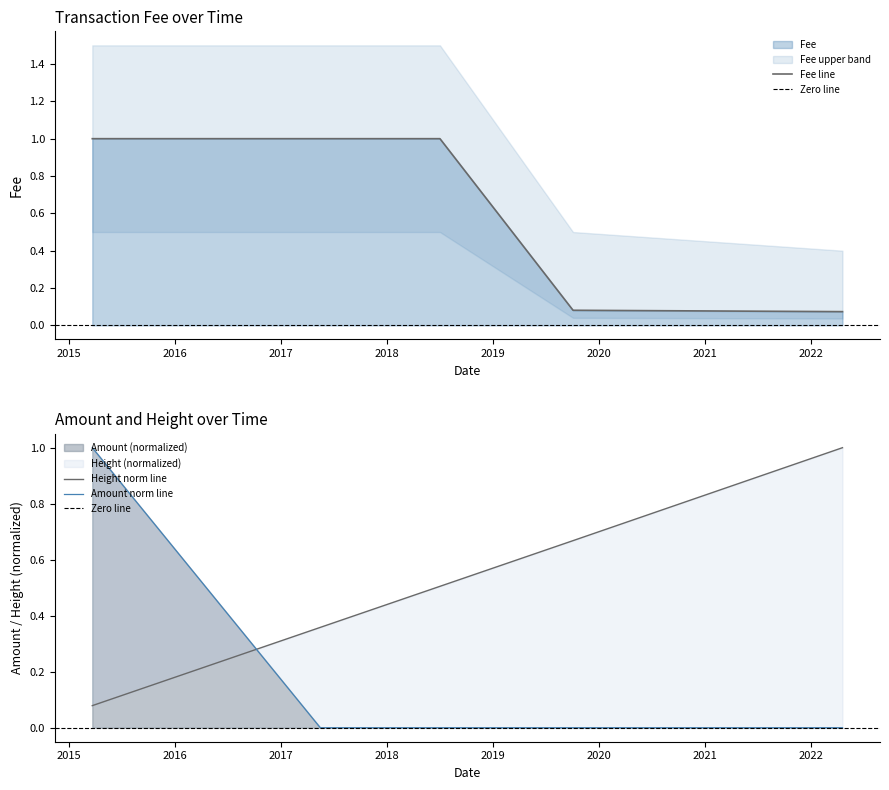

Is the value of Fee at 2017-05-15 18:40:54 greater than the value of Amount at 2018-07-02 11:41:29?

Yes